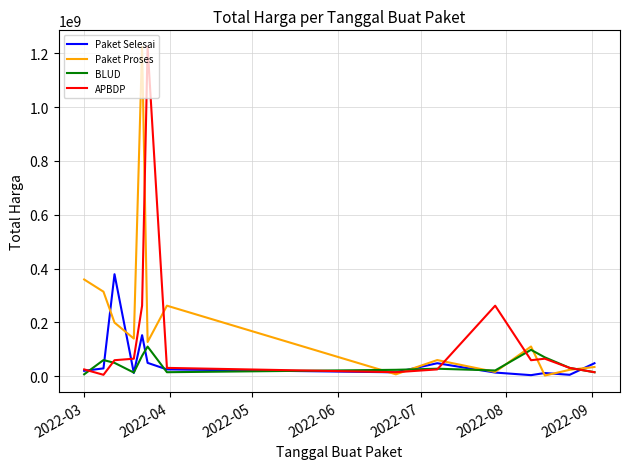

What is the minimum value shown in the chart?

2395750